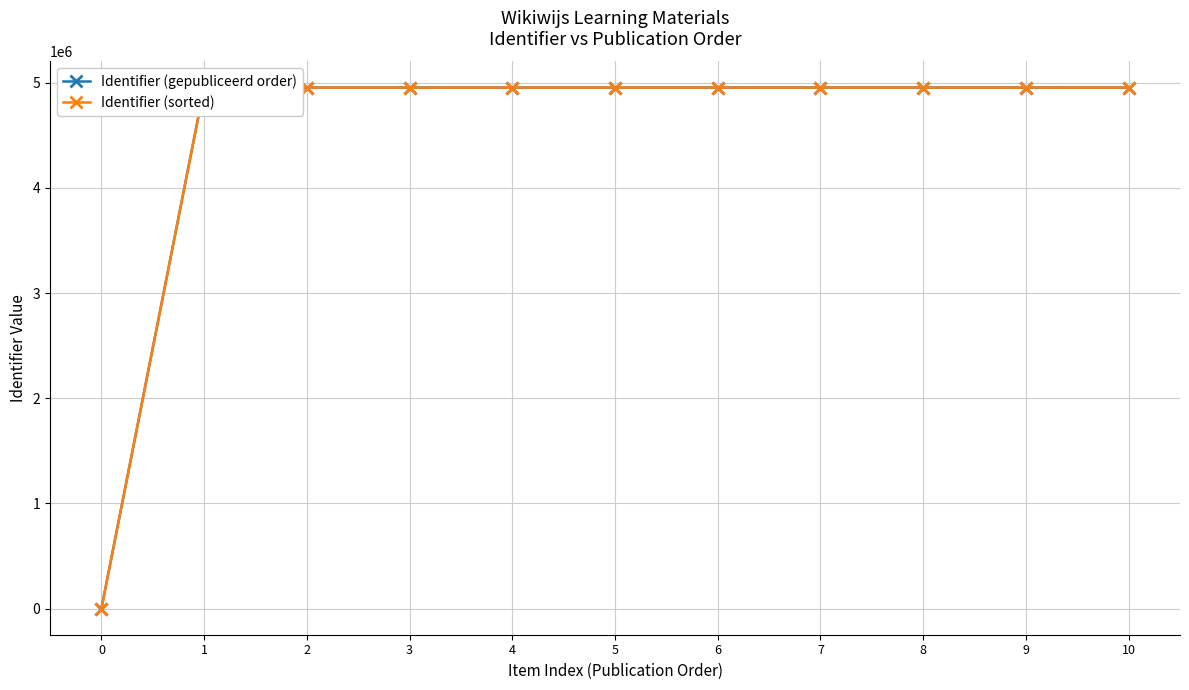

What is the value of the Identifier (sorted) point at the 9th from the left?

4954176